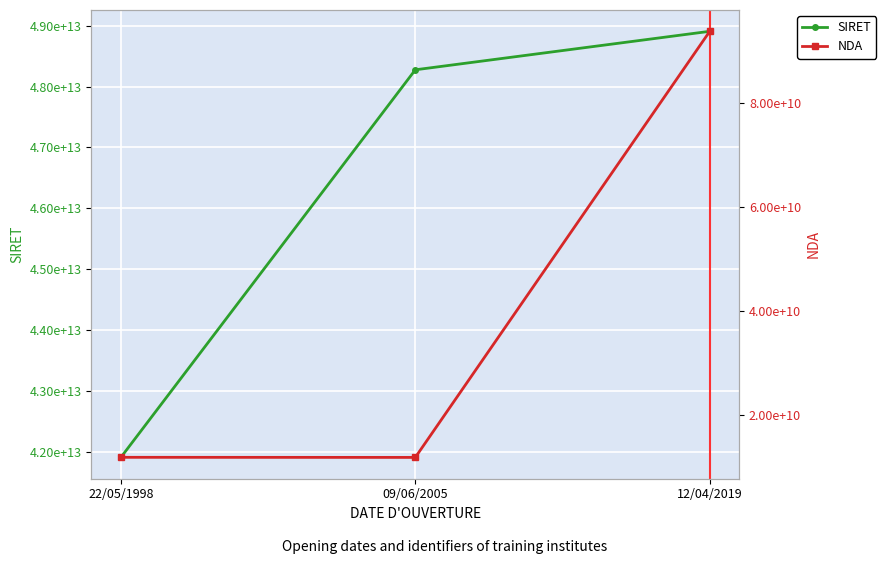

What is the smallest value displayed?

11921529392